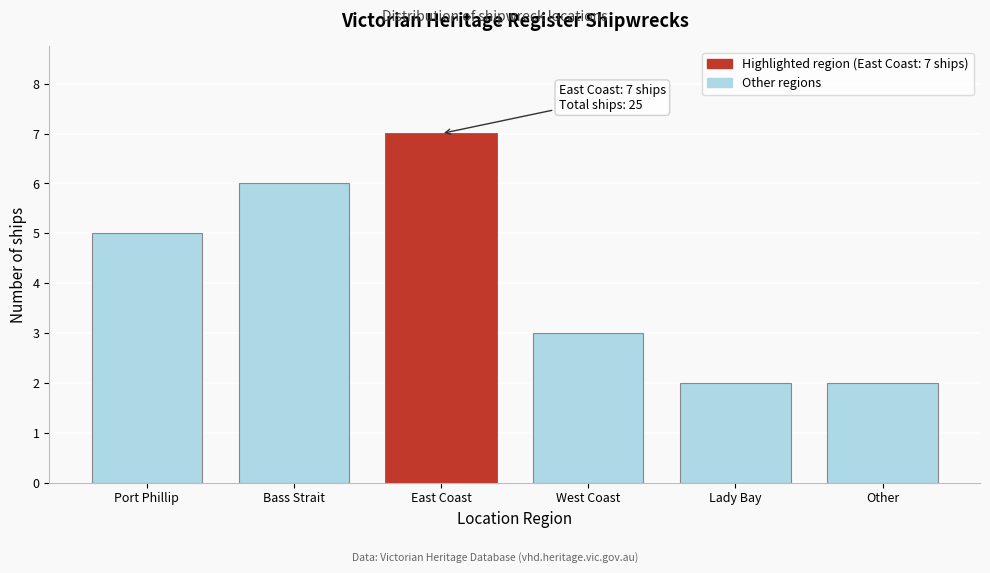

Reading left to right, list all the values displayed in this chart.

5	6	7	3	2	2